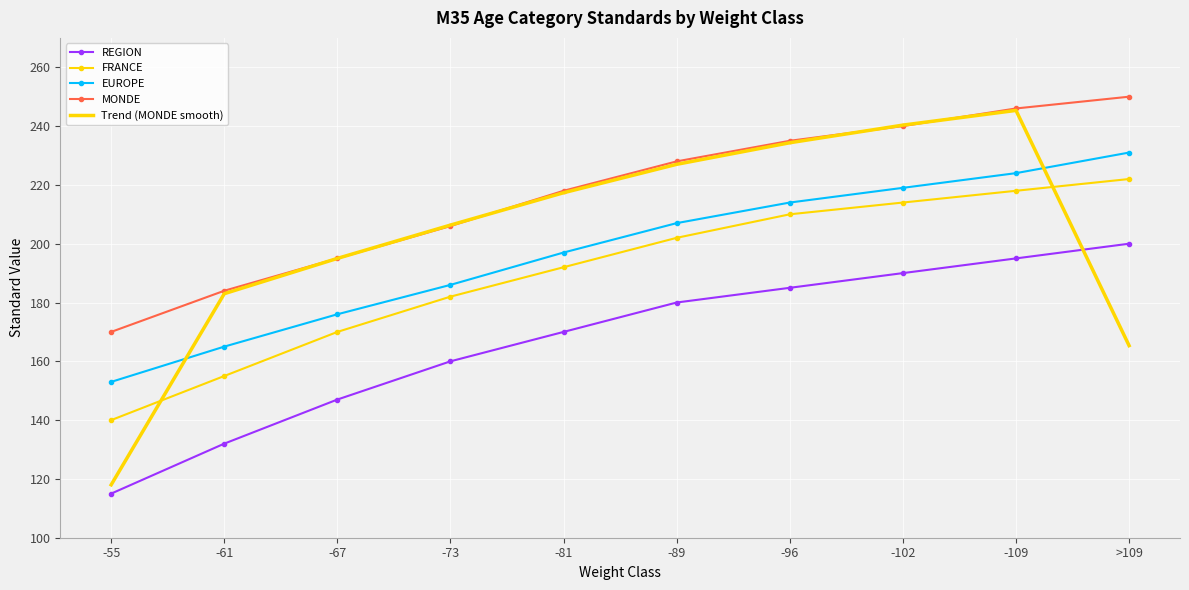

What are all the series names shown in the legend?

REGION, FRANCE, EUROPE, MONDE, Trend (MONDE smooth)